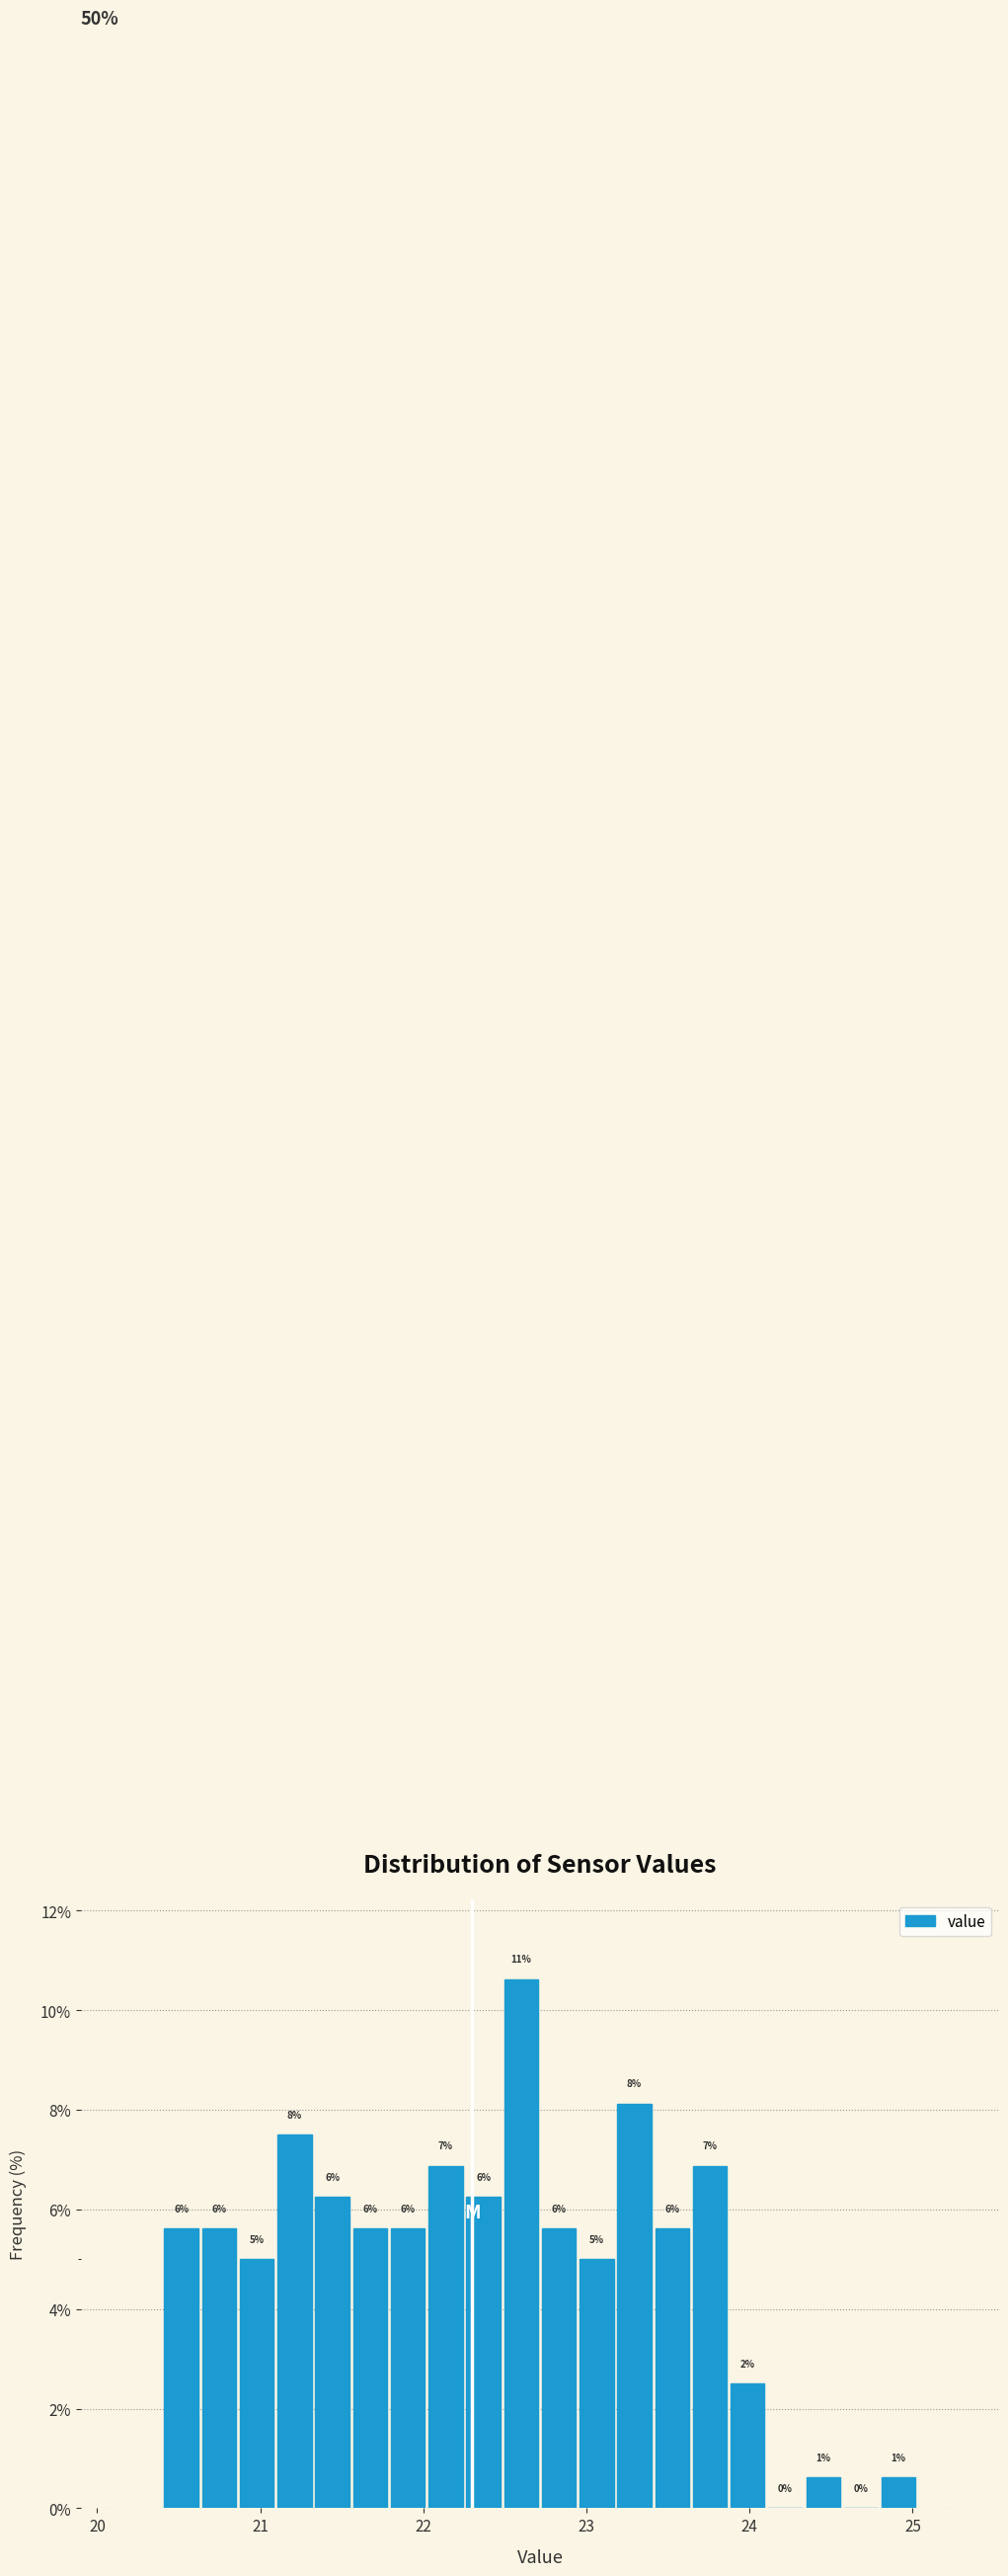

Around what value on the x-axis is the tallest bar? Give the approximate position of its centre, as read against the axis.

22.6